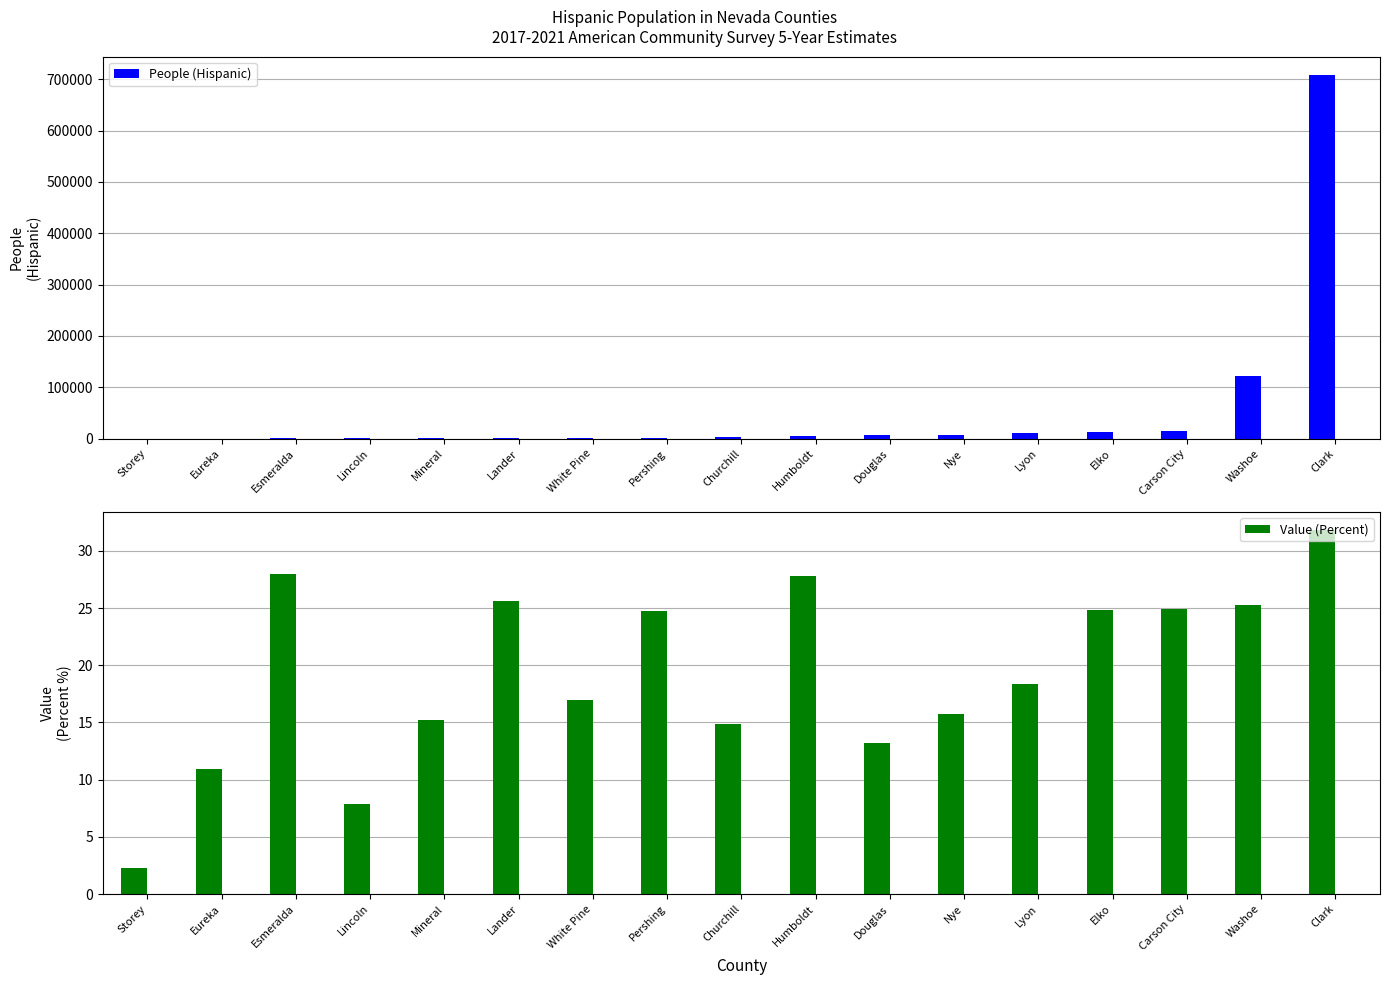

What is the sum of all Value (Percent) values?

328.4